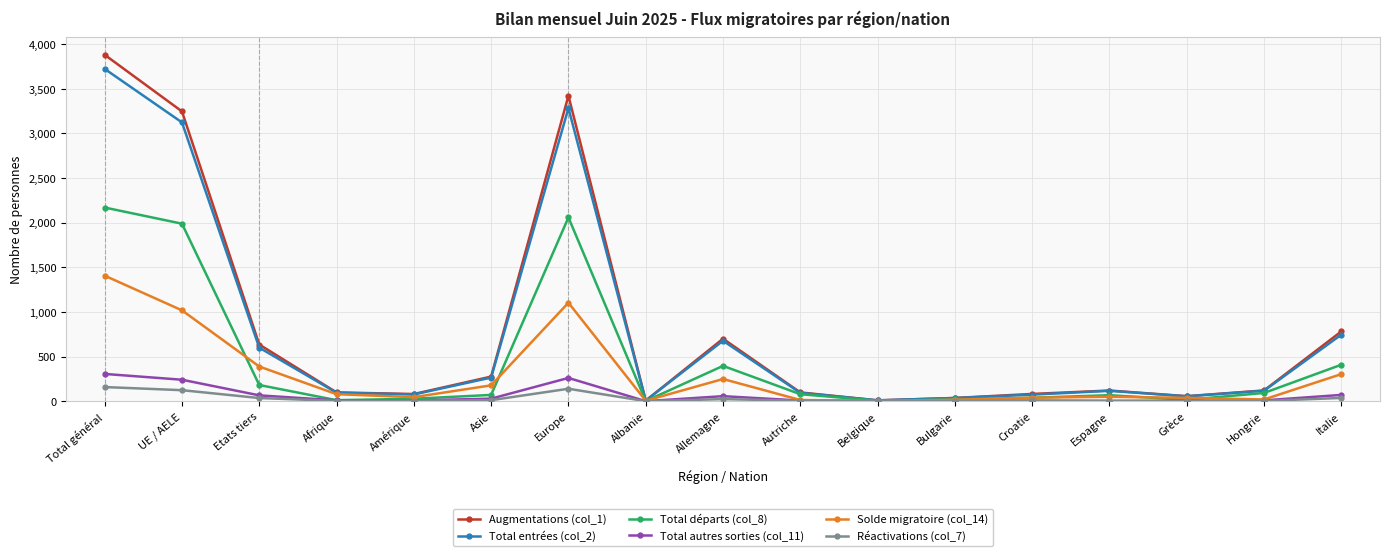

True or false: Total départs (col_8) has more than 2 interior local peaks.

True